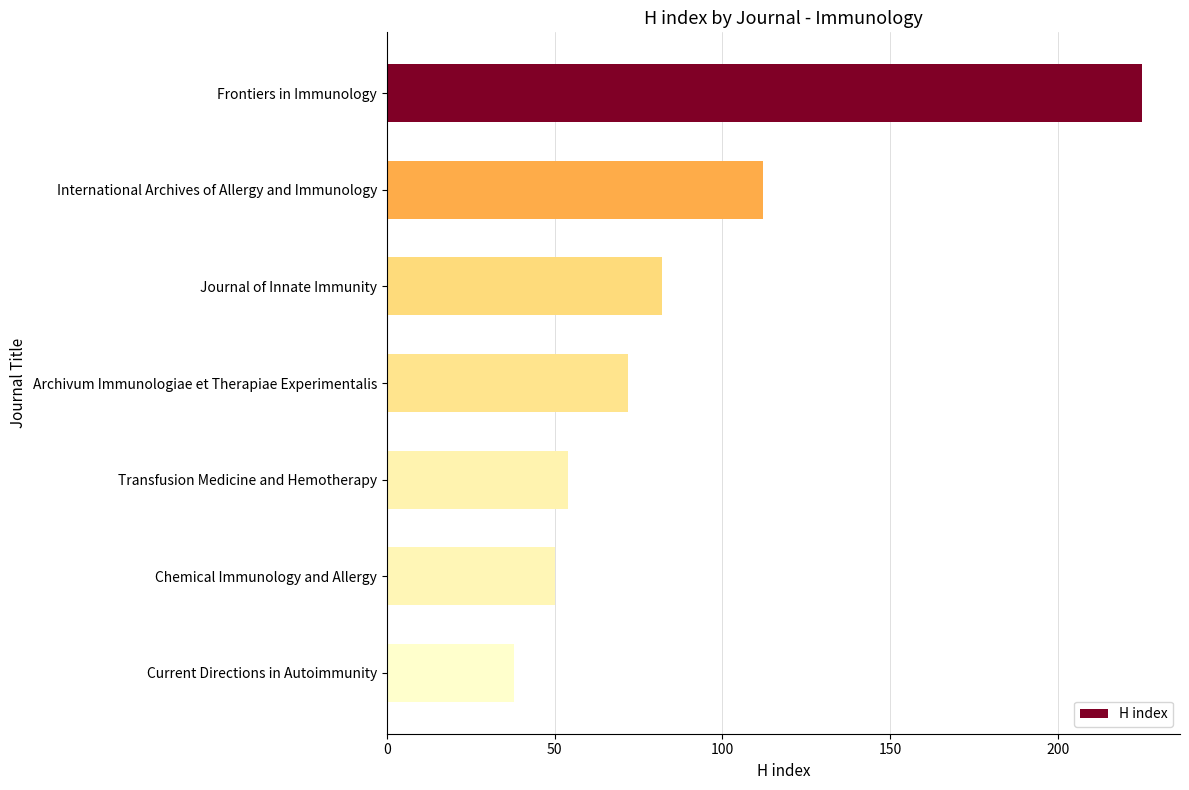

Does the chart contain any negative values?

No